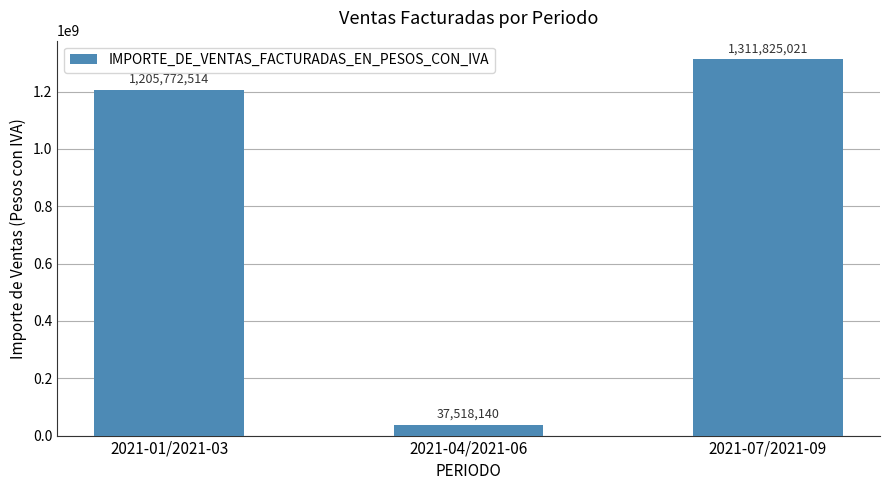

Is it true that the value at 2021-07/2021-09 is 1789147712?

False